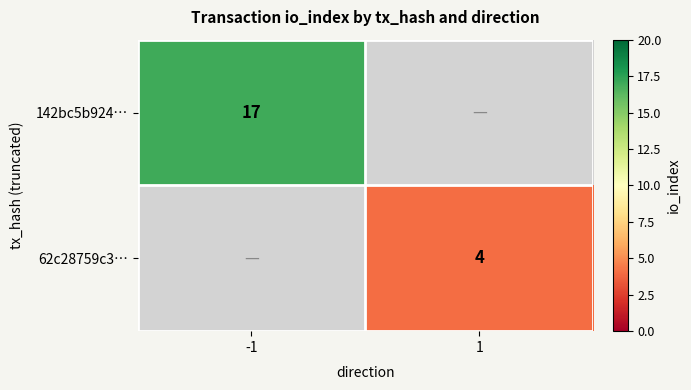

How many categories are shown in the chart?

2